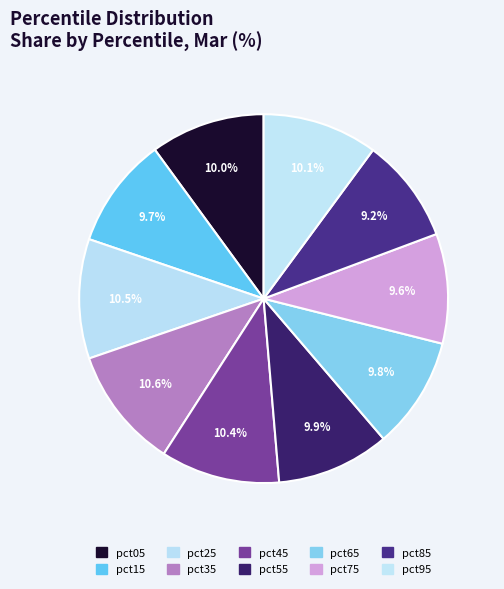

The pct95 slice represents 10% of the pie. True or false?

True